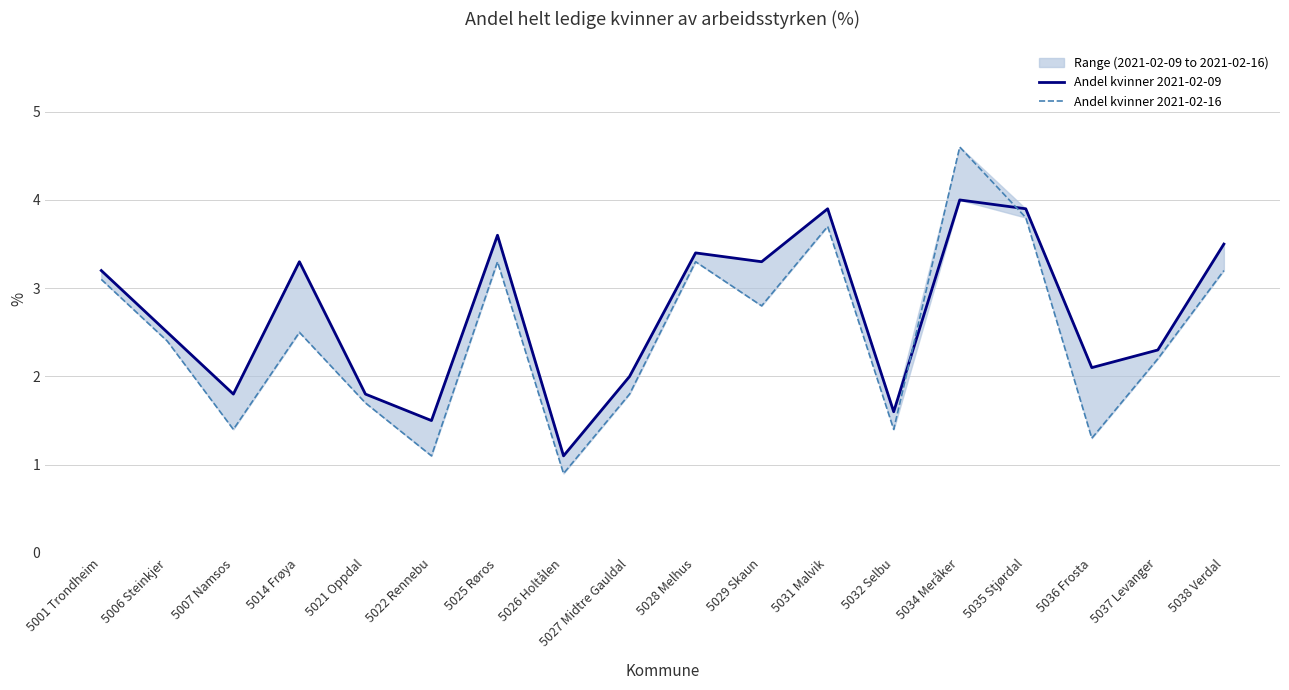

Where does the Andel kvinner 2021-02-16 series first go above 2?

5001 Trondheim